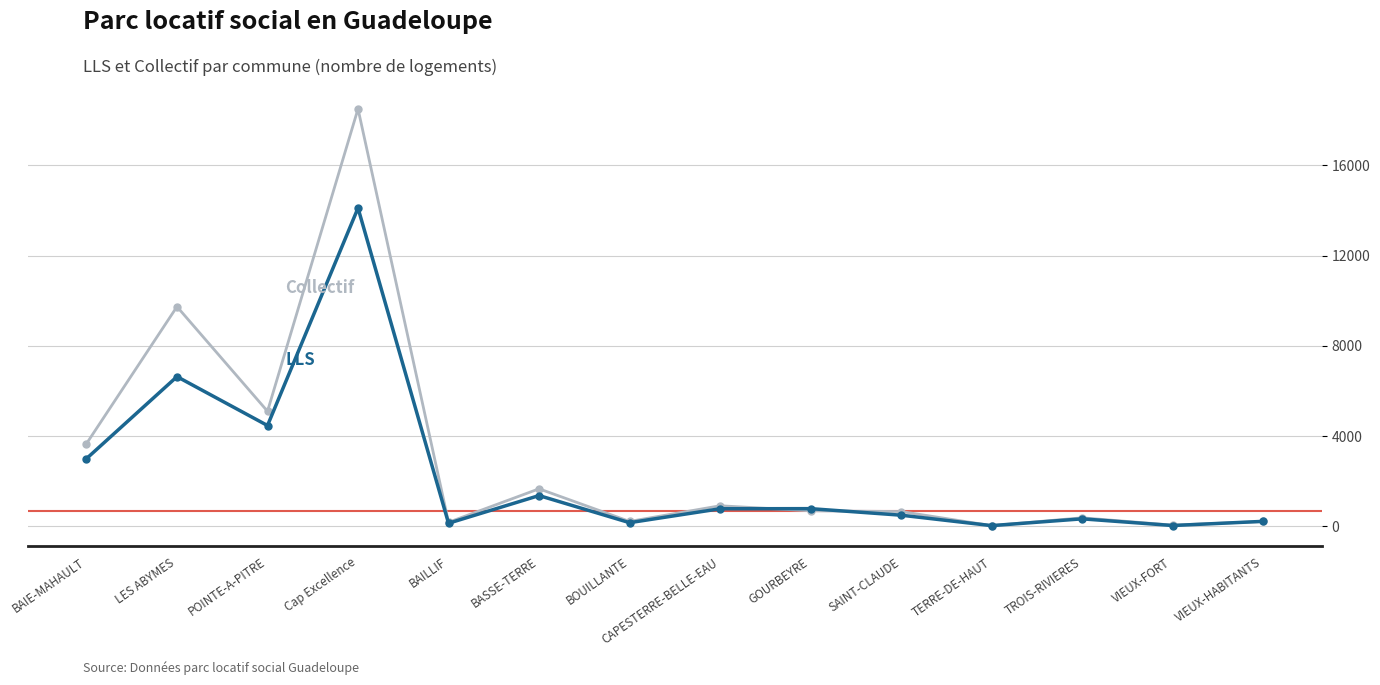

What is the greatest value displayed?

18509